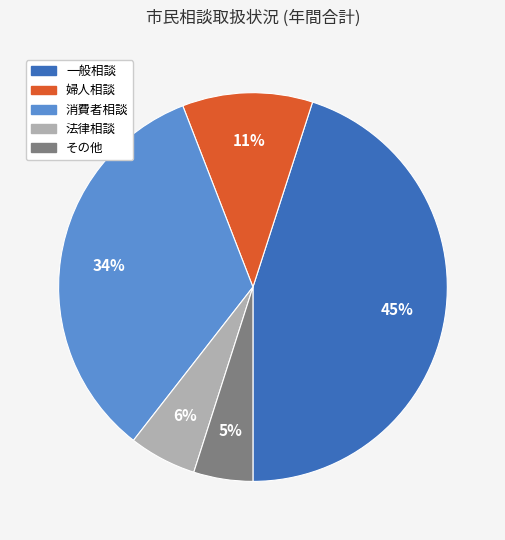

Is there a majority slice in this chart?

No